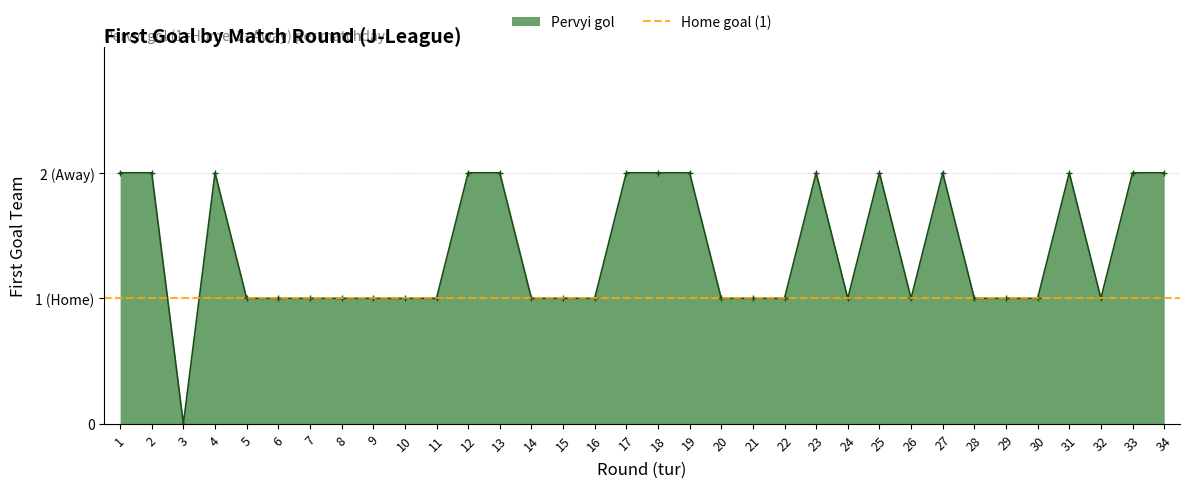

Where is the first local maximum?

4